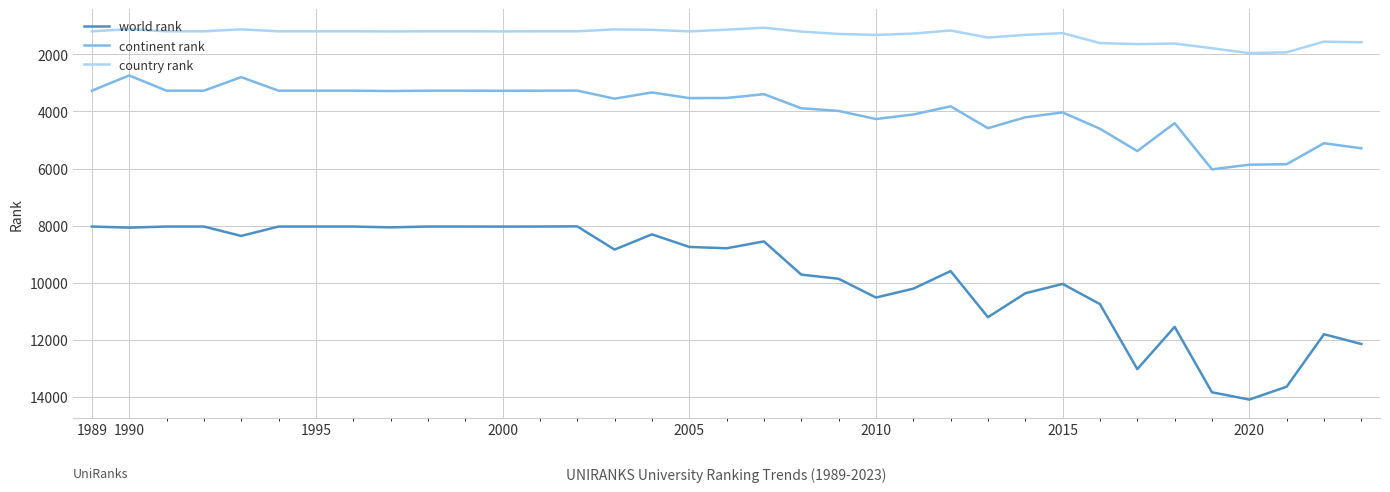

How many categories are shown in the chart?

35